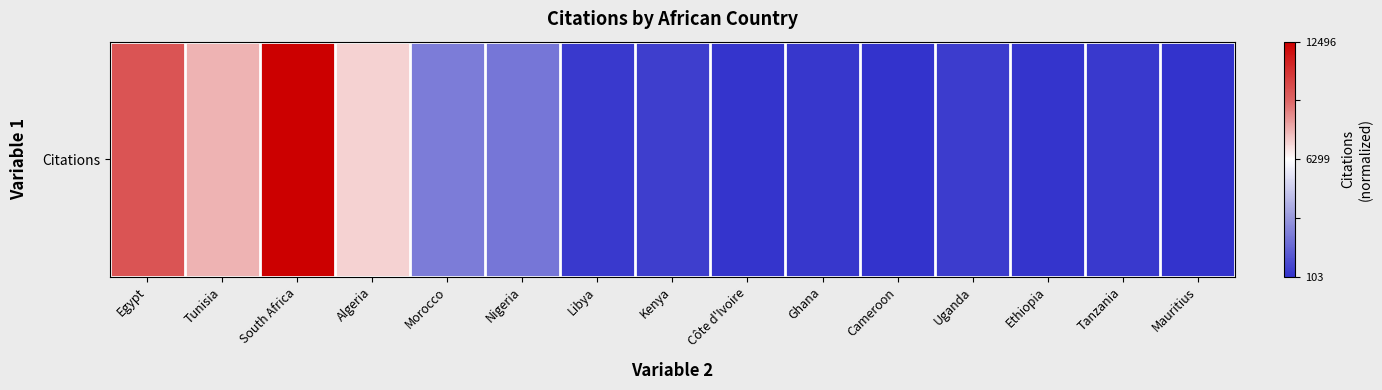

Is it true that the value at Côte d'Ivoire is -1.3?

False